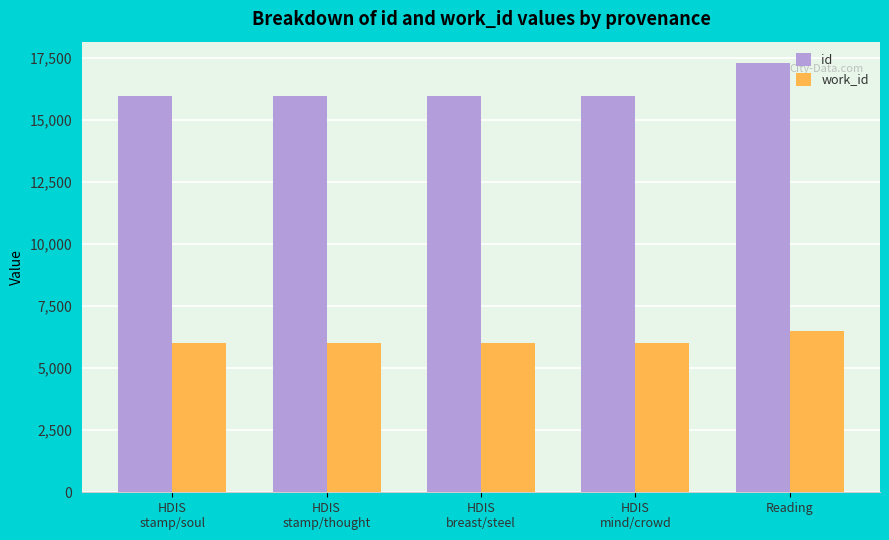

Is it true that id equals 17275 at Reading?

True